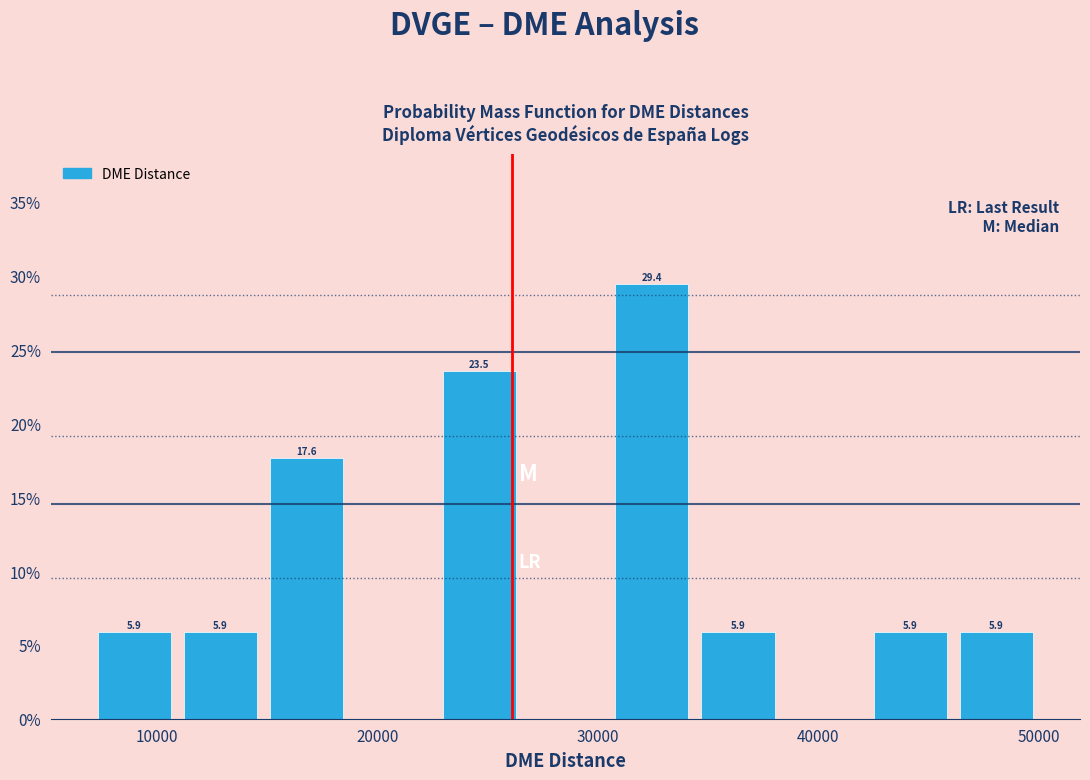

Around what value on the x-axis is the tallest bar? Give the approximate position of its centre, as read against the axis.

32000